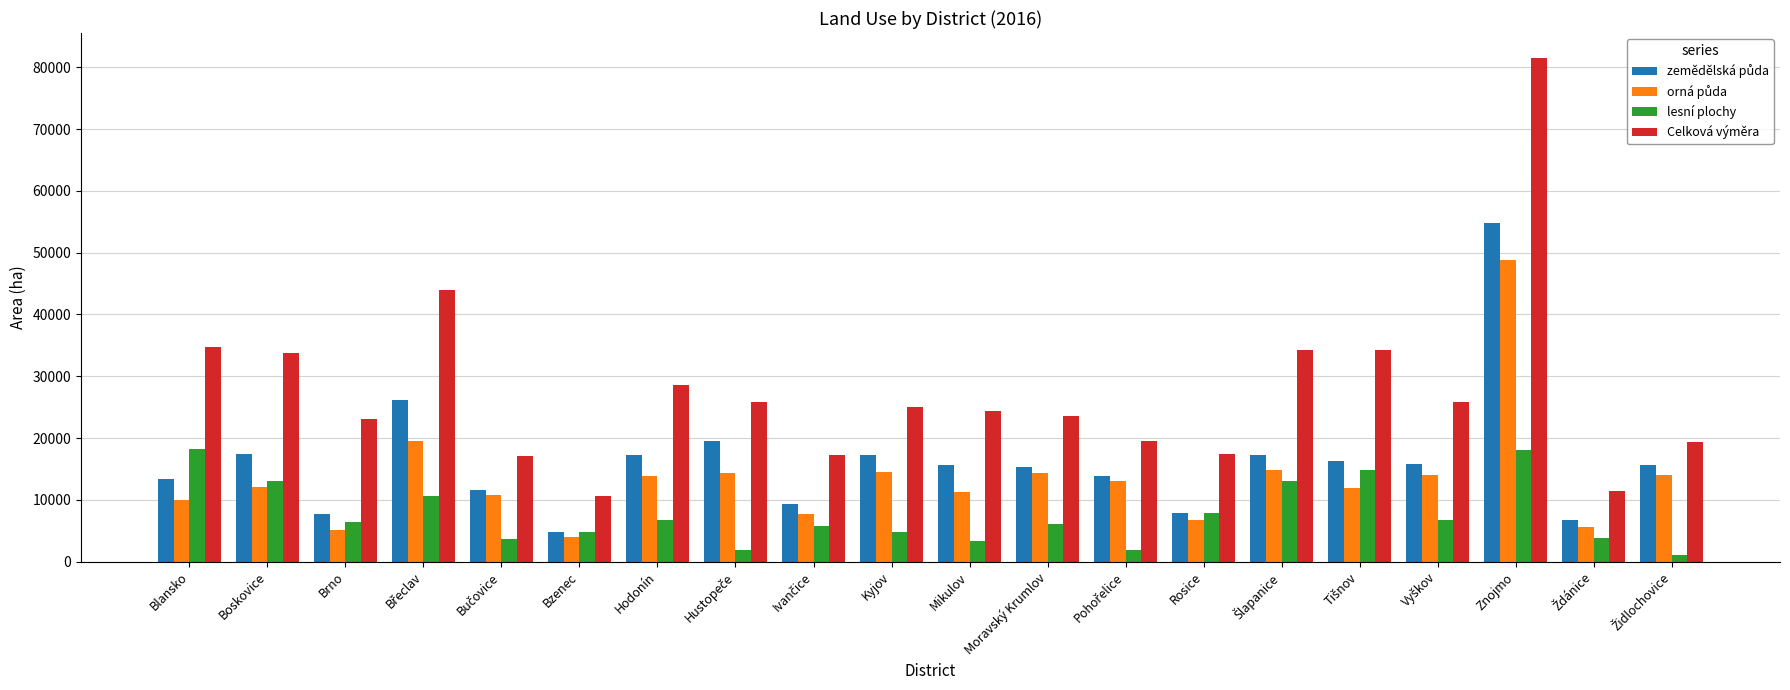

At how many categories does at least one series exceed 5494?

20